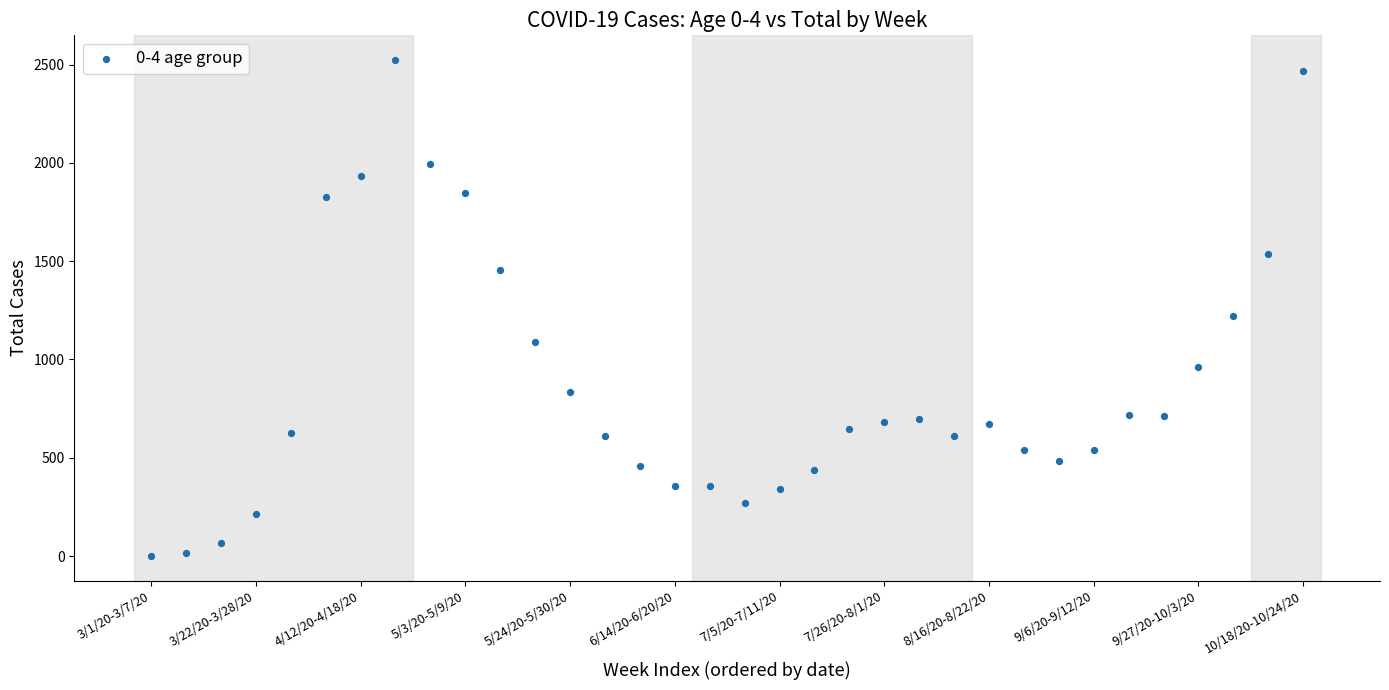

What is the range of Y values (max minus min)?

2523